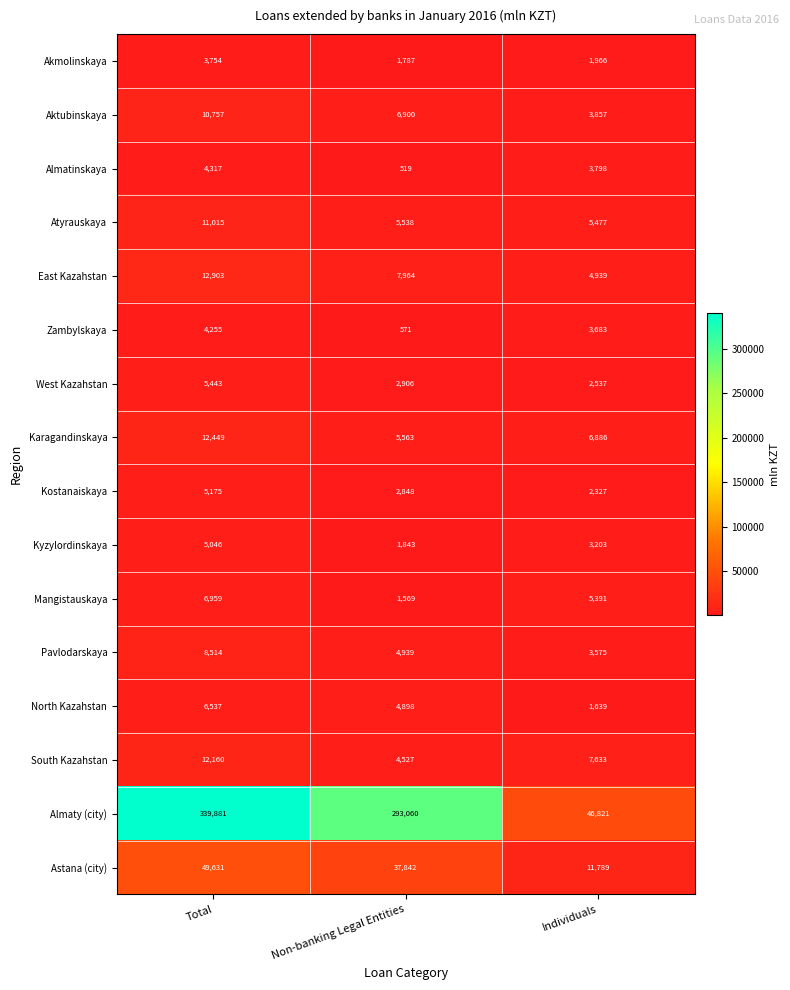

How many categories are shown in the chart?

3